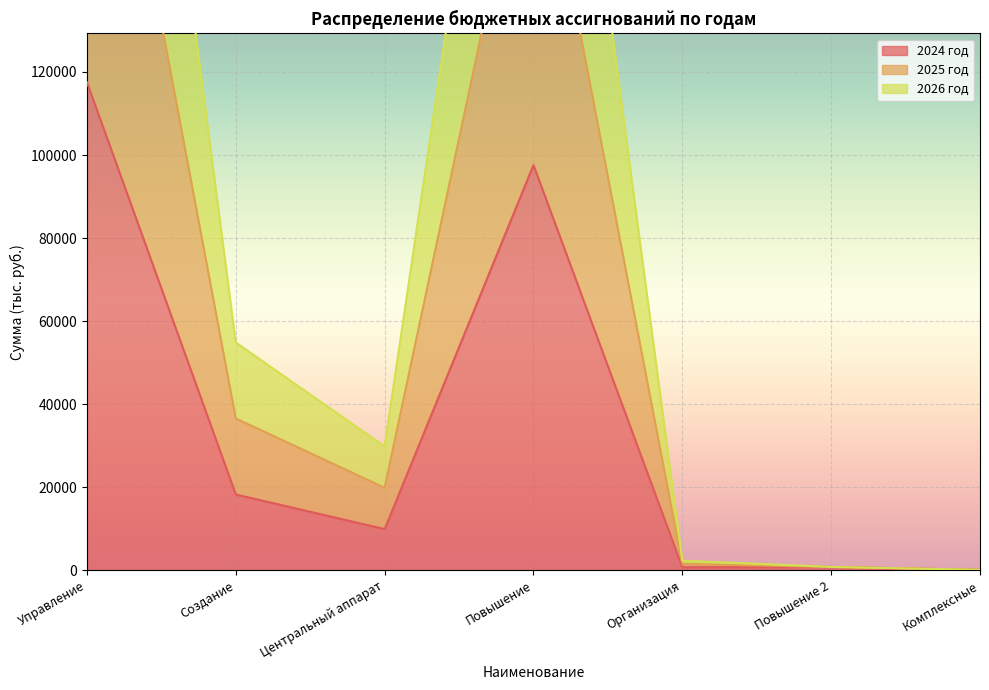

What is the smallest value displayed?

156.0